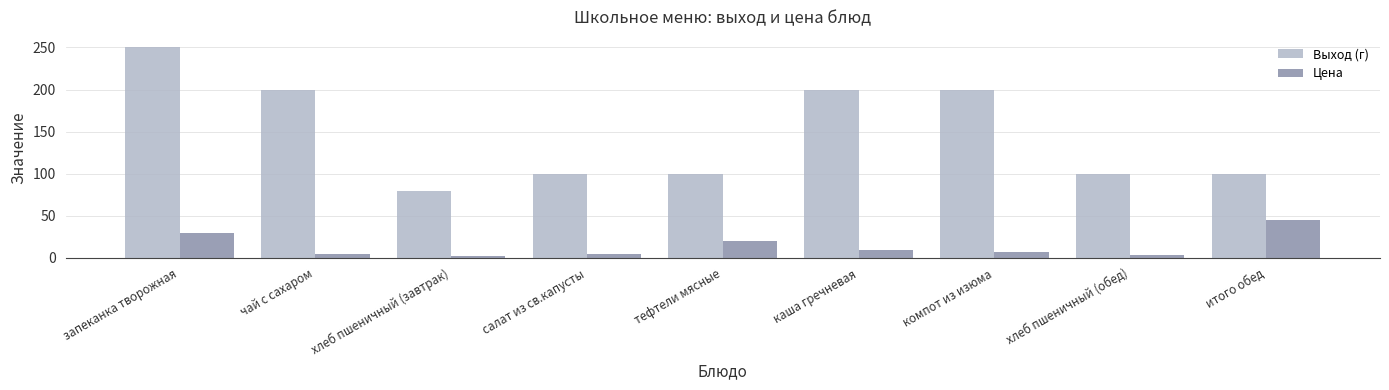

What is the difference between the second highest and minimum values in the Выход (г) series?

120.0